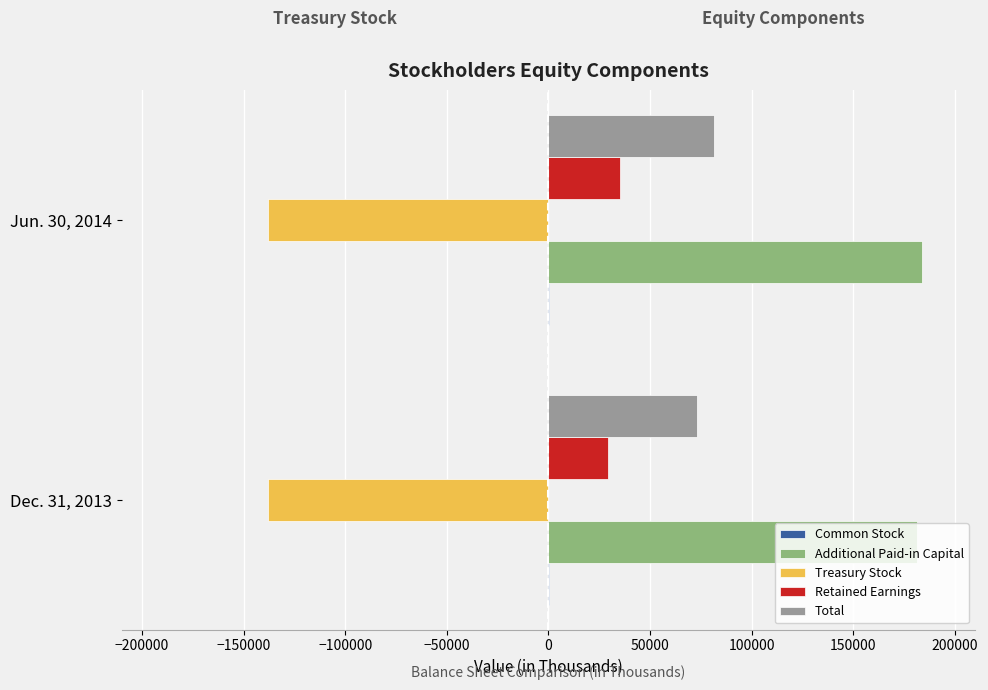

Which series has the largest total across all categories?

Additional Paid-in Capital